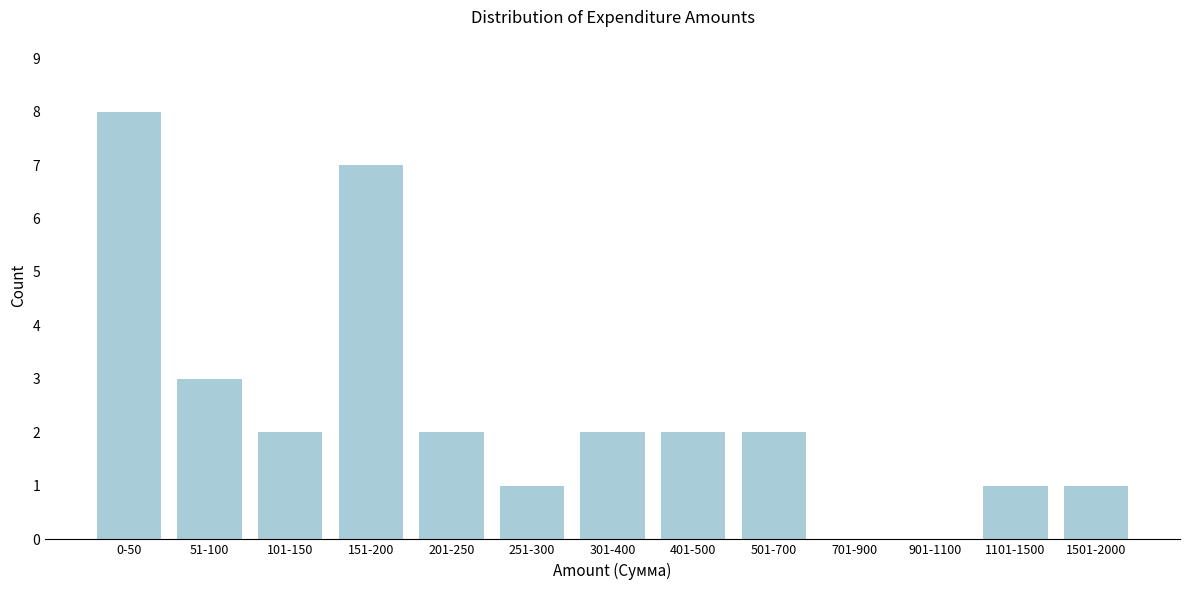

Reading left to right, list all the values displayed in this chart.

0-50=8	51-100=3	101-150=2	151-200=7	201-250=2	251-300=1	301-400=2	401-500=2	501-700=2	701-900=0	901-1100=0	1101-1500=1	1501-2000=1